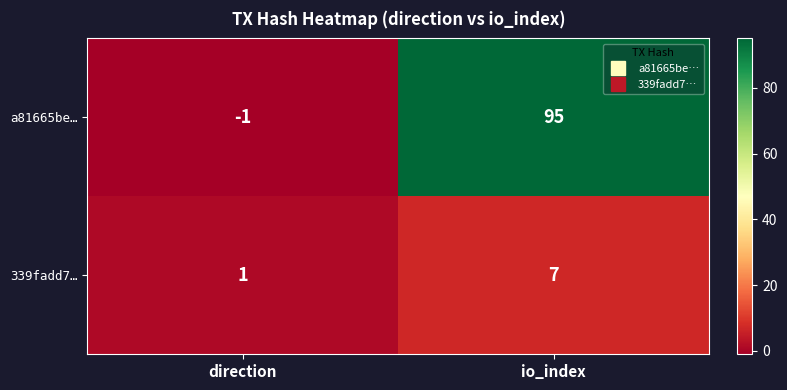

Rank the series by their average value, from highest to lowest.

a81665be…, 339fadd7…